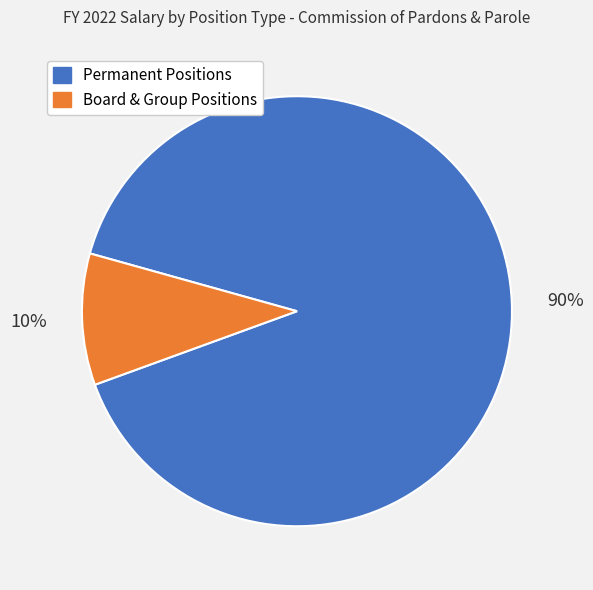

Combined, do Permanent Positions and Board & Group Positions account for over 50%?

Yes